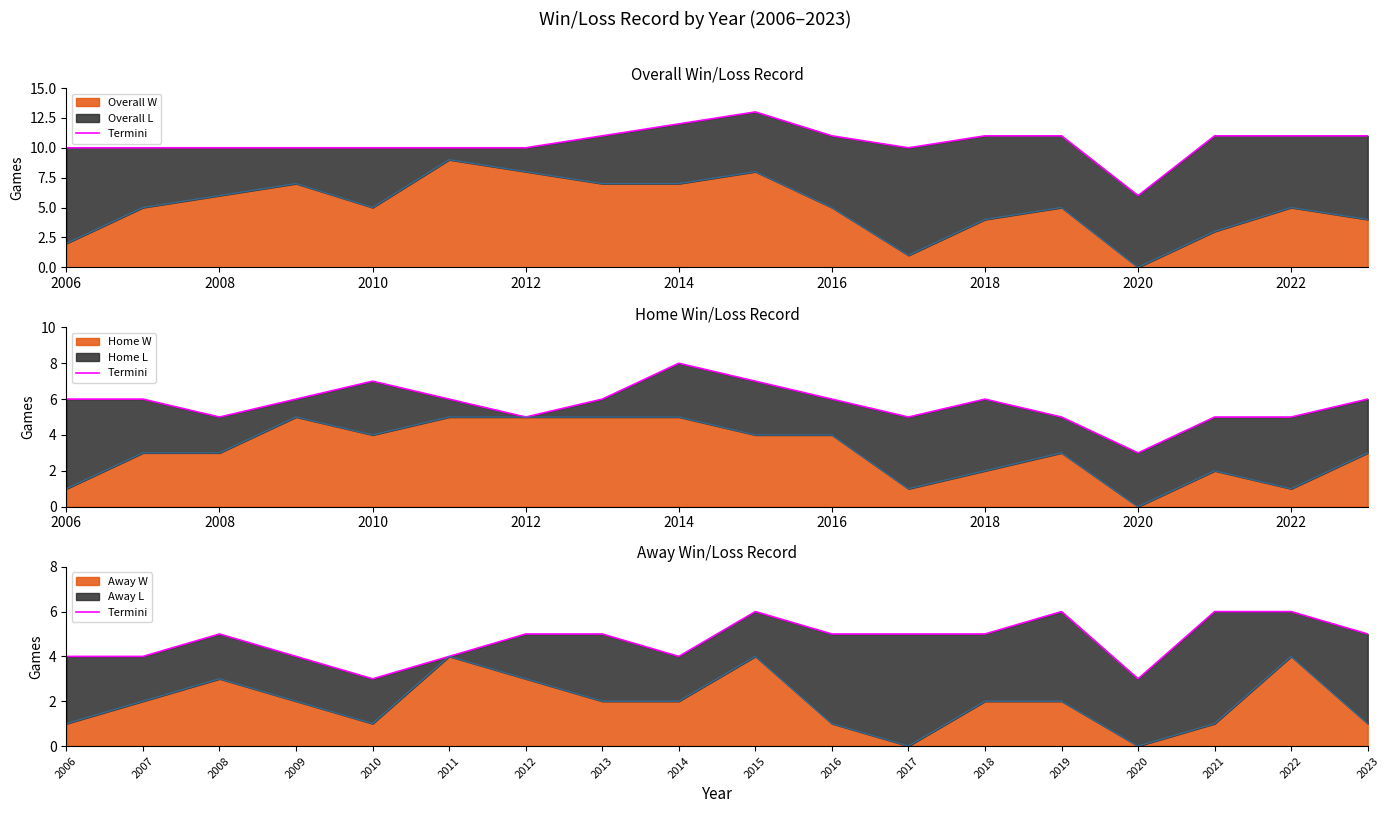

Is it true that Away W equals 6 at 2022?

False